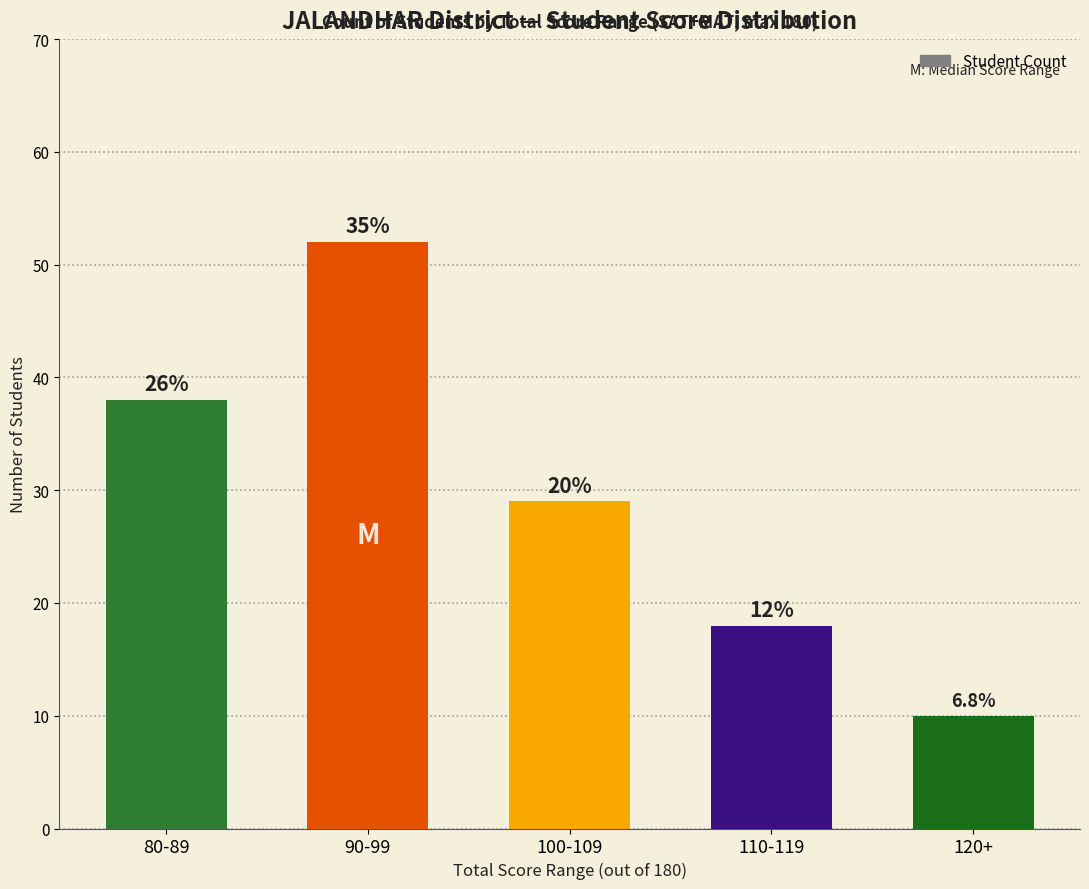

Which has a higher value, 100-109 or 120+?

100-109